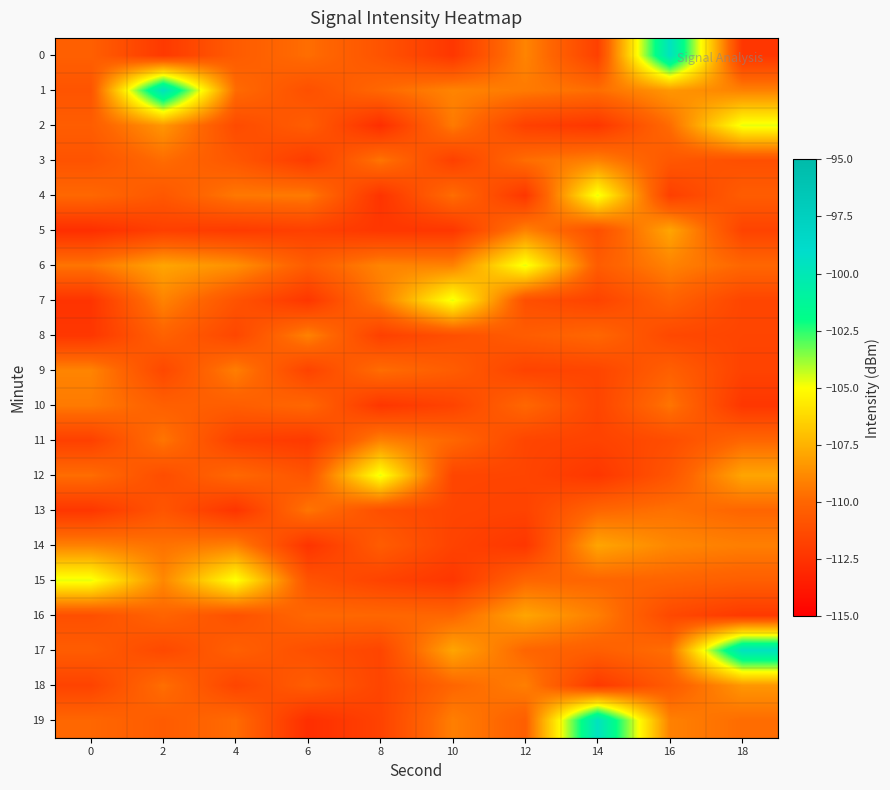

How many distinct data groups are displayed?

20